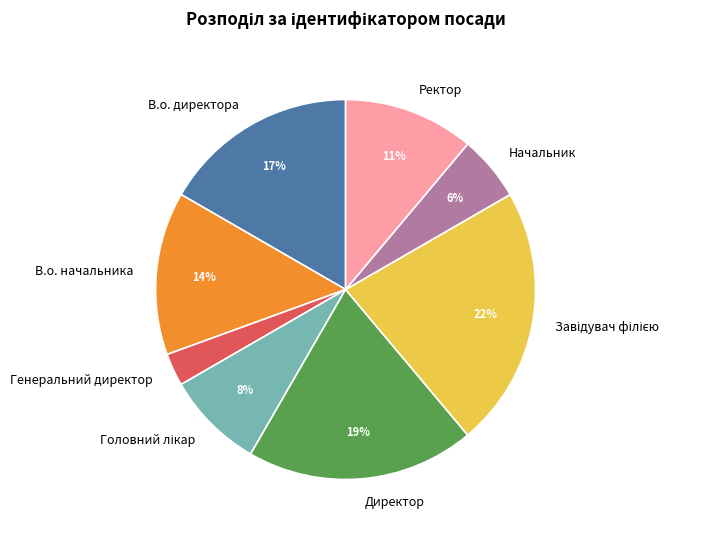

Does В.о. начальника represent more than half of the total?

No